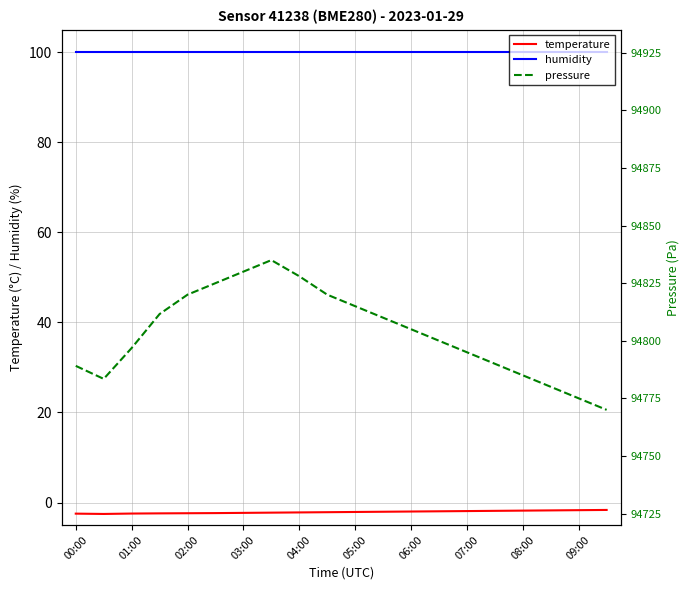

Rank the series by their maximum value, from highest to lowest.

pressure, humidity, temperature